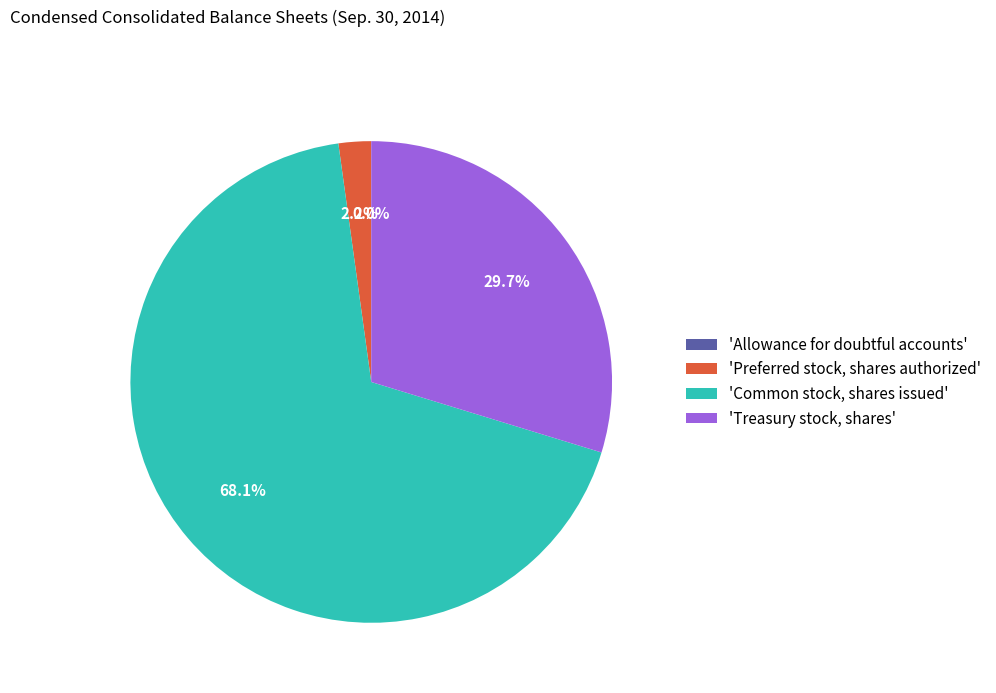

Which has a higher value, 'Preferred stock, shares authorized' or 'Common stock, shares issued'?

'Common stock, shares issued'